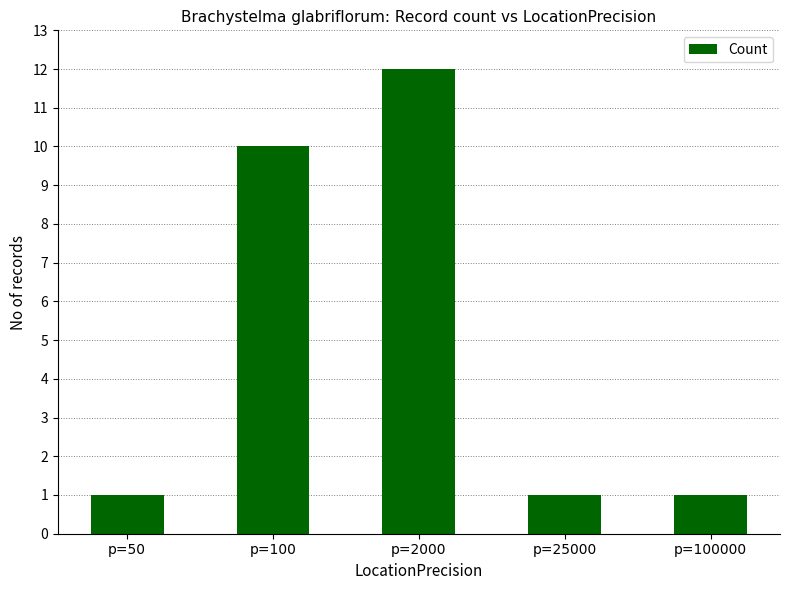

The value at p=50 is 1. True or false?

True